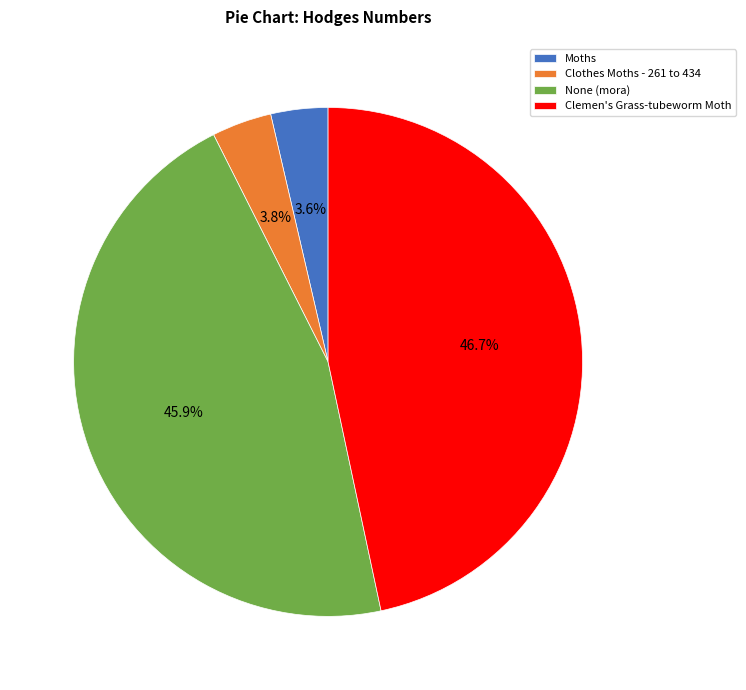

To the nearest percent, what is the average slice percentage?

25%